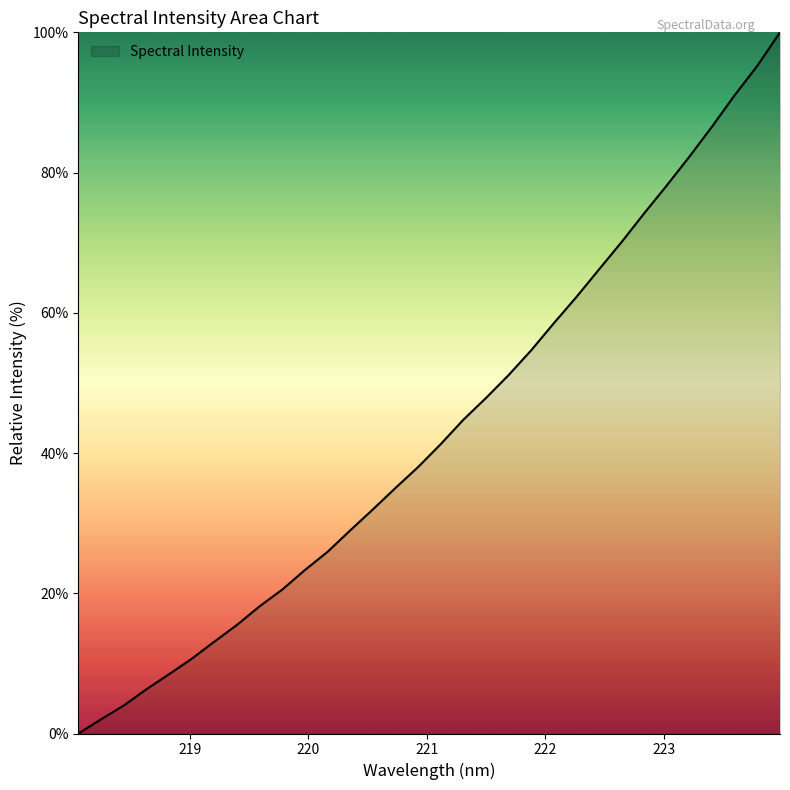

What is the greatest value displayed?

100.0